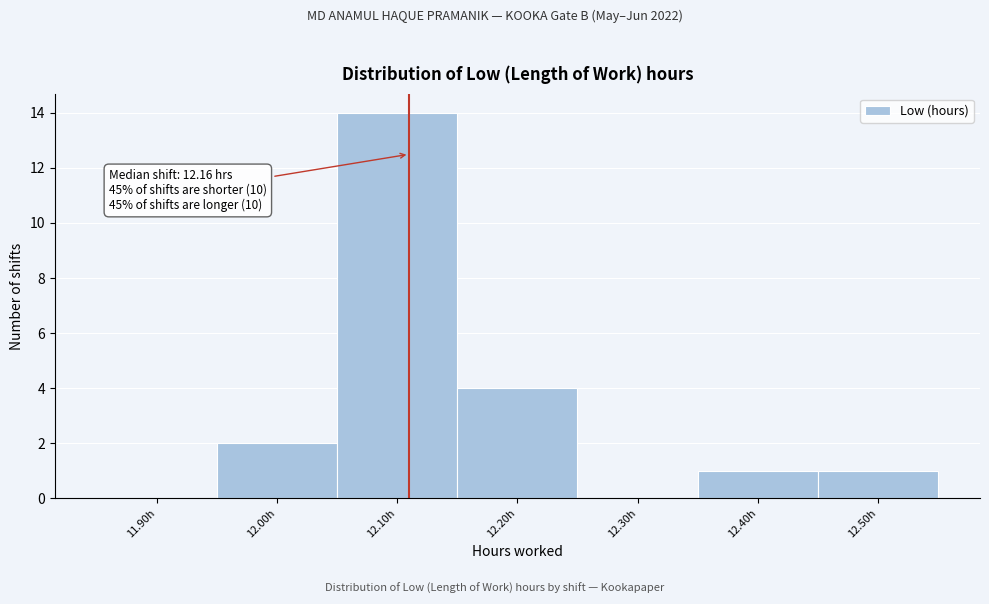

Reading right to left, what are all the values shown in this chart?

12.50h=1	12.40h=1	12.30h=0	12.20h=4	12.10h=14	12.00h=2	11.90h=0